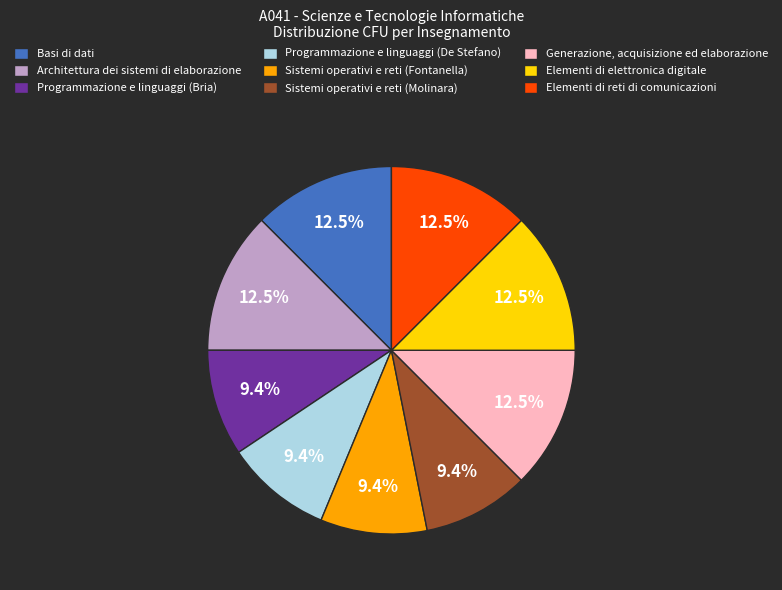

What portion of the pie excludes Generazione, acquisizione ed elaborazione?

87.5%